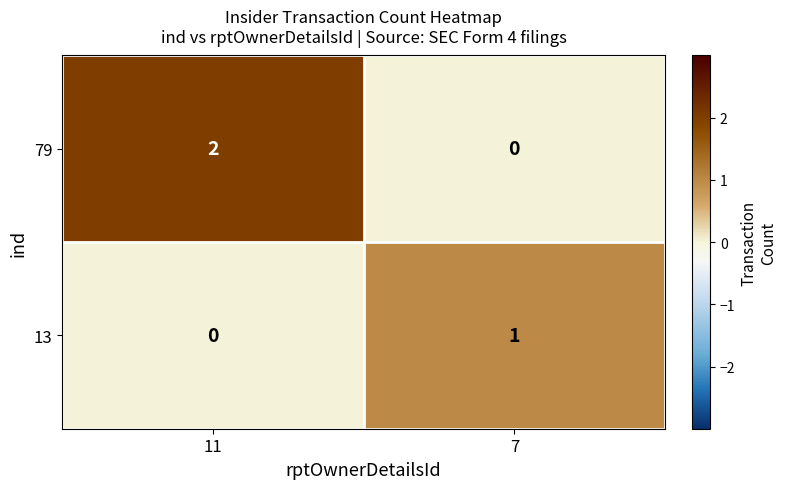

Which series has the largest total across all categories?

79